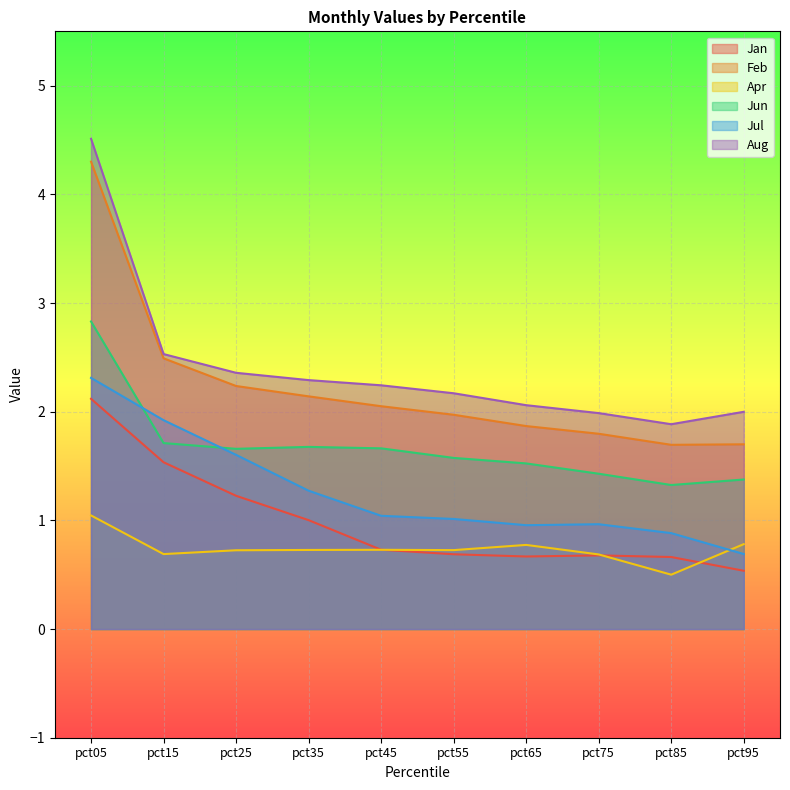

Which label corresponds to the largest value in the chart?

pct05